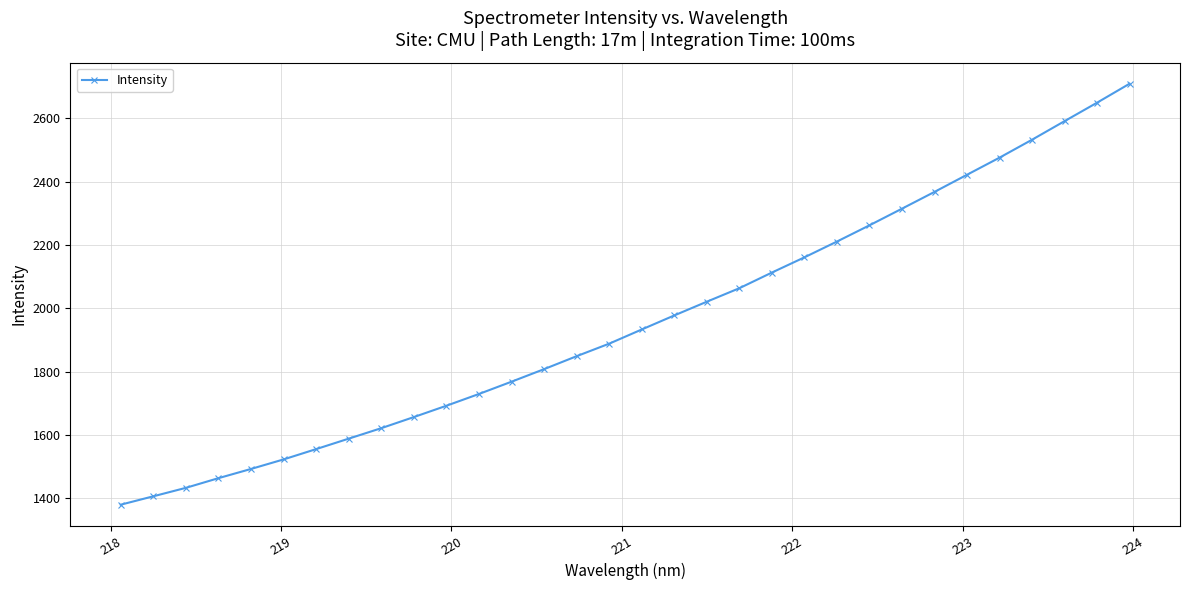

Reading left to right, list all the values displayed in this chart.

1379.3	1405.8	1432.5	1463.1	1492.2	1522.4	1555.0	1588.0	1621.1	1656.2	1692.0	1729.2	1768.0	1807.7	1848.6	1888.2	1933.0	1977.4	2020.8	2063.4	2112.9	2160.9	2210.9	2262.1	2314.8	2367.8	2422.0	2476.1	2532.7	2591.4	2649.7	2709.6